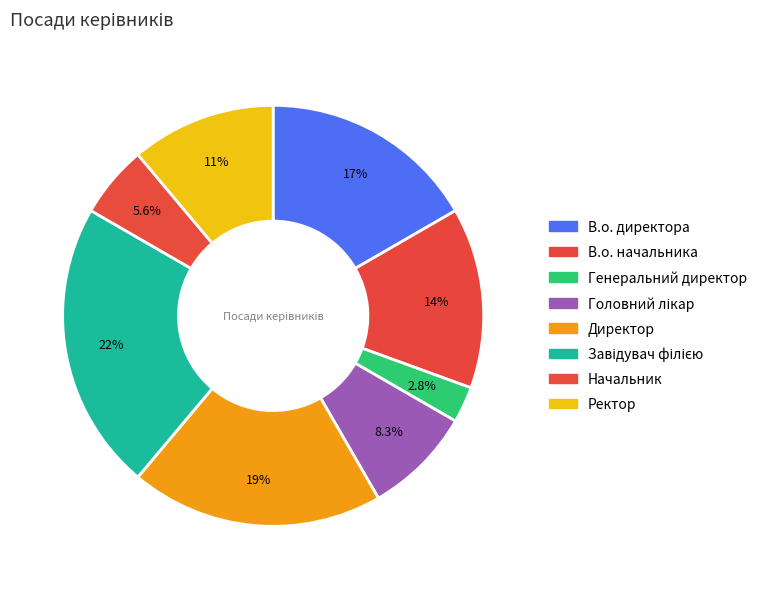

Approximately how many times larger is the value at Завідувач філією compared to В.о. начальника?

1.6